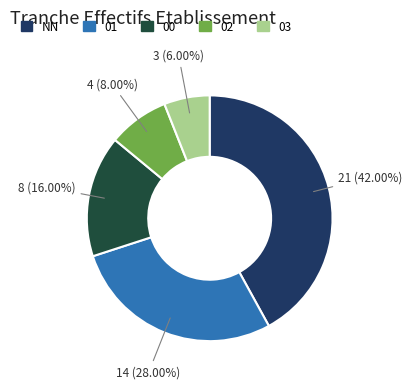

The 01 slice represents 28% of the pie. True or false?

True